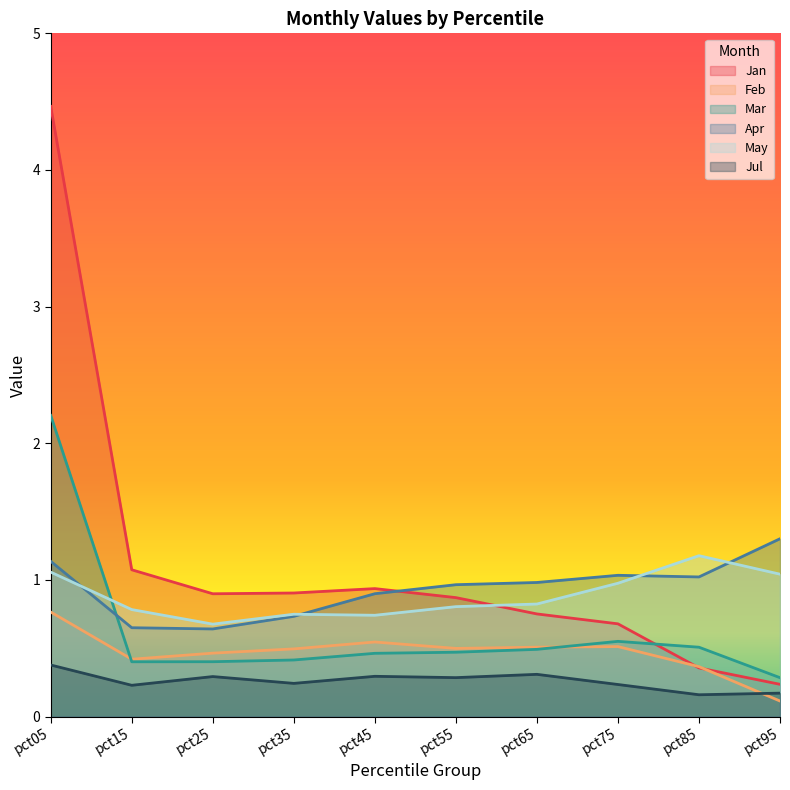

Between pct05 and pct45, which series saw the biggest shift?

Jan